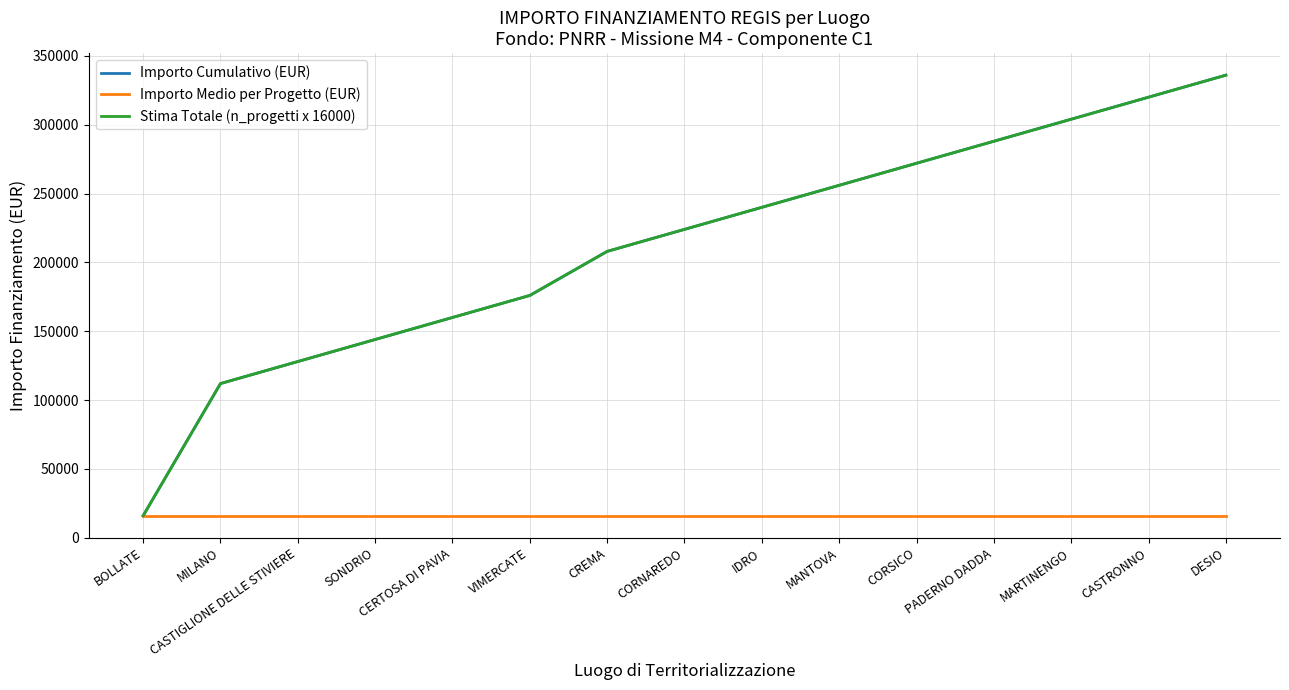

Does the chart have visible grid lines?

Yes